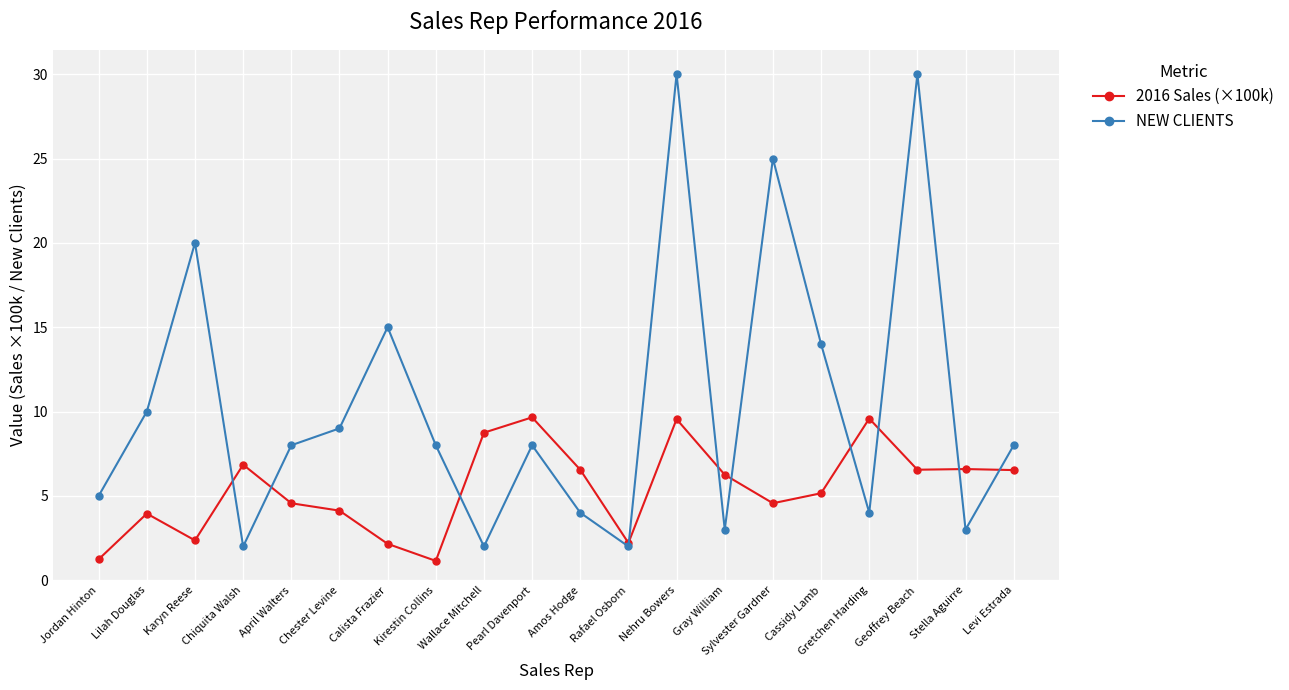

What is the minimum value for NEW CLIENTS?

2.0